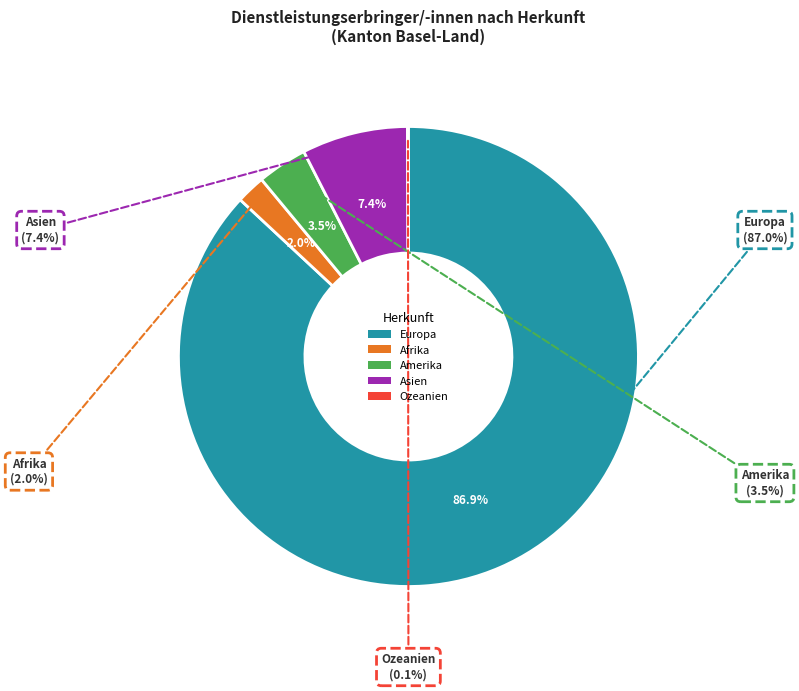

Which slice is the largest?

Europa